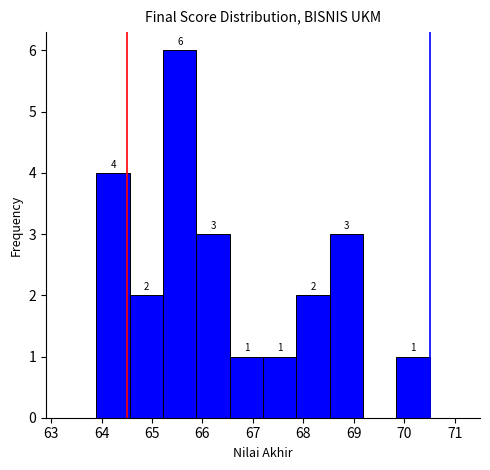

Which range on the x-axis has the tallest bar?

65.22 to 65.88